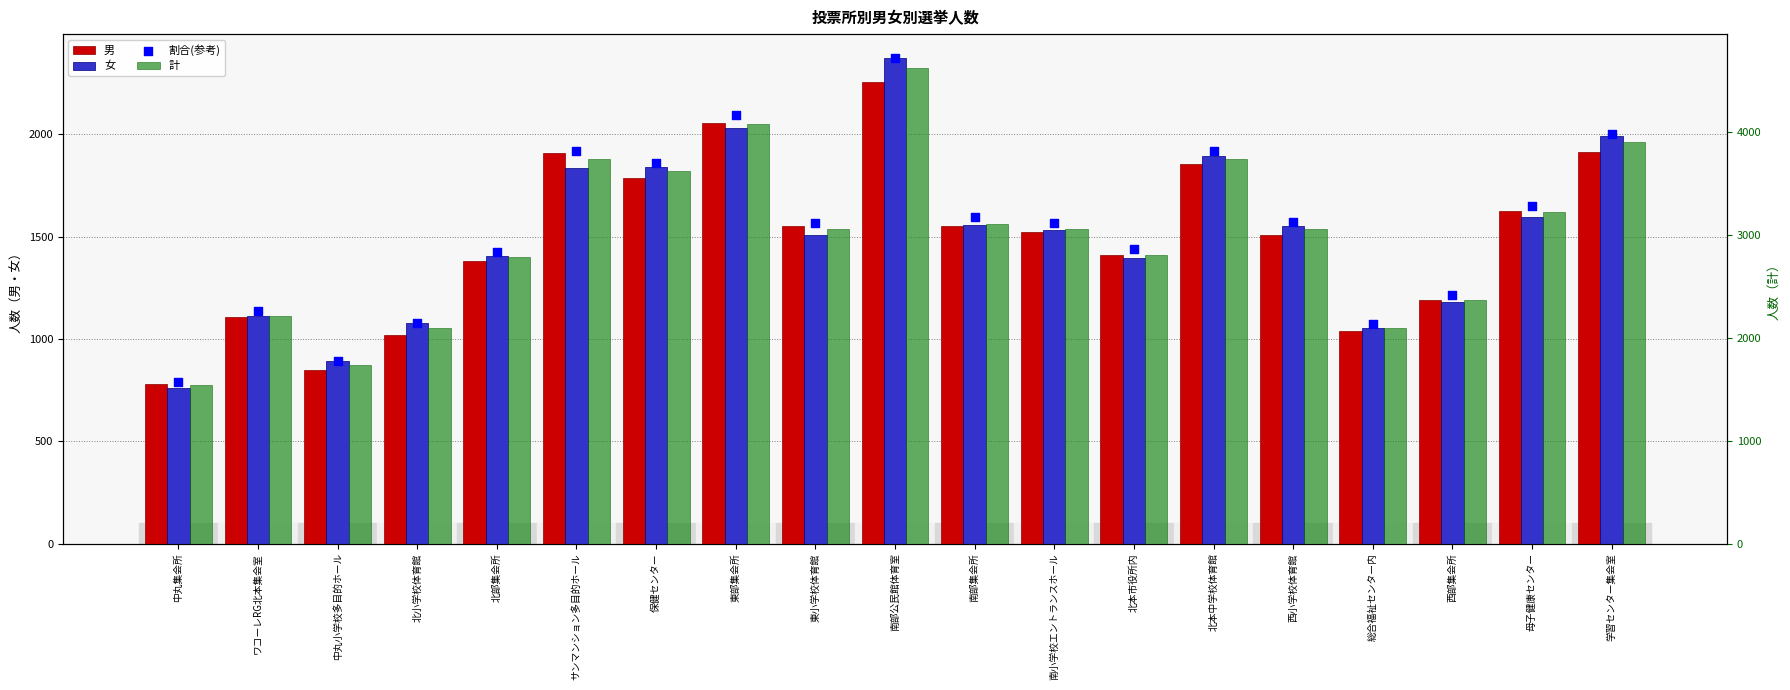

Is the value of 割合(参考) at 北本市役所内 greater than the value of 男 at 中丸集会所?

Yes